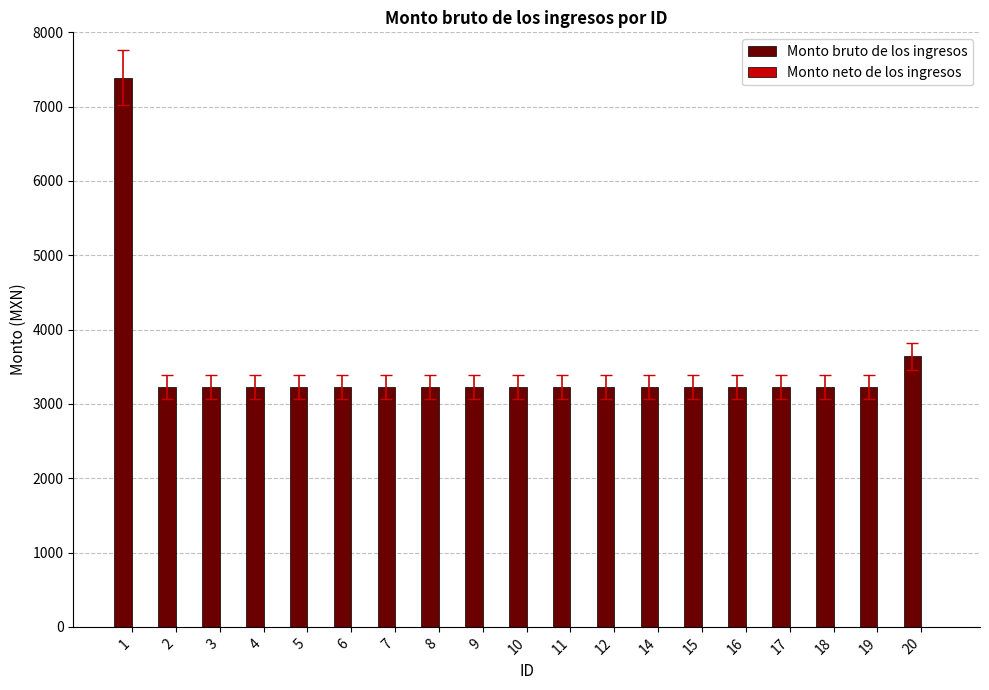

What is the minimum value shown in the chart?

3225